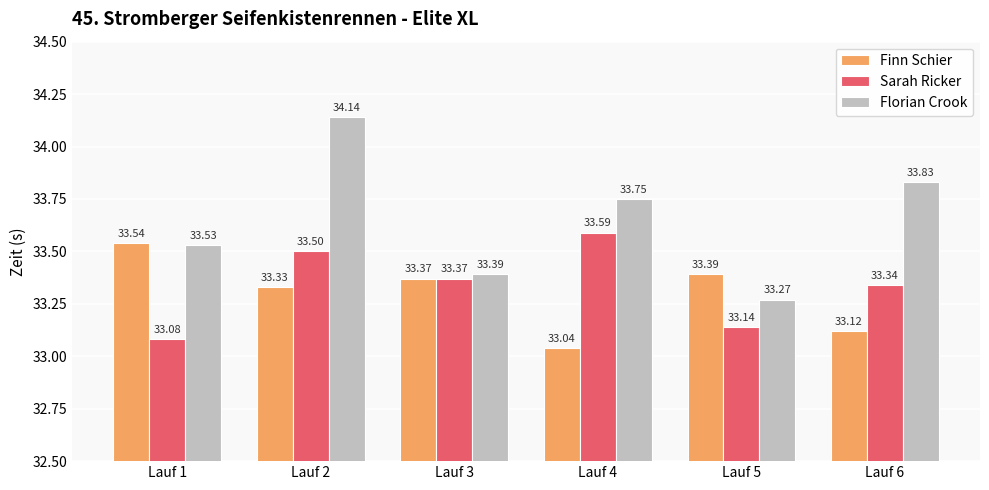

What is the value of the Florian Crook bar at the 5th from the left?

33.3